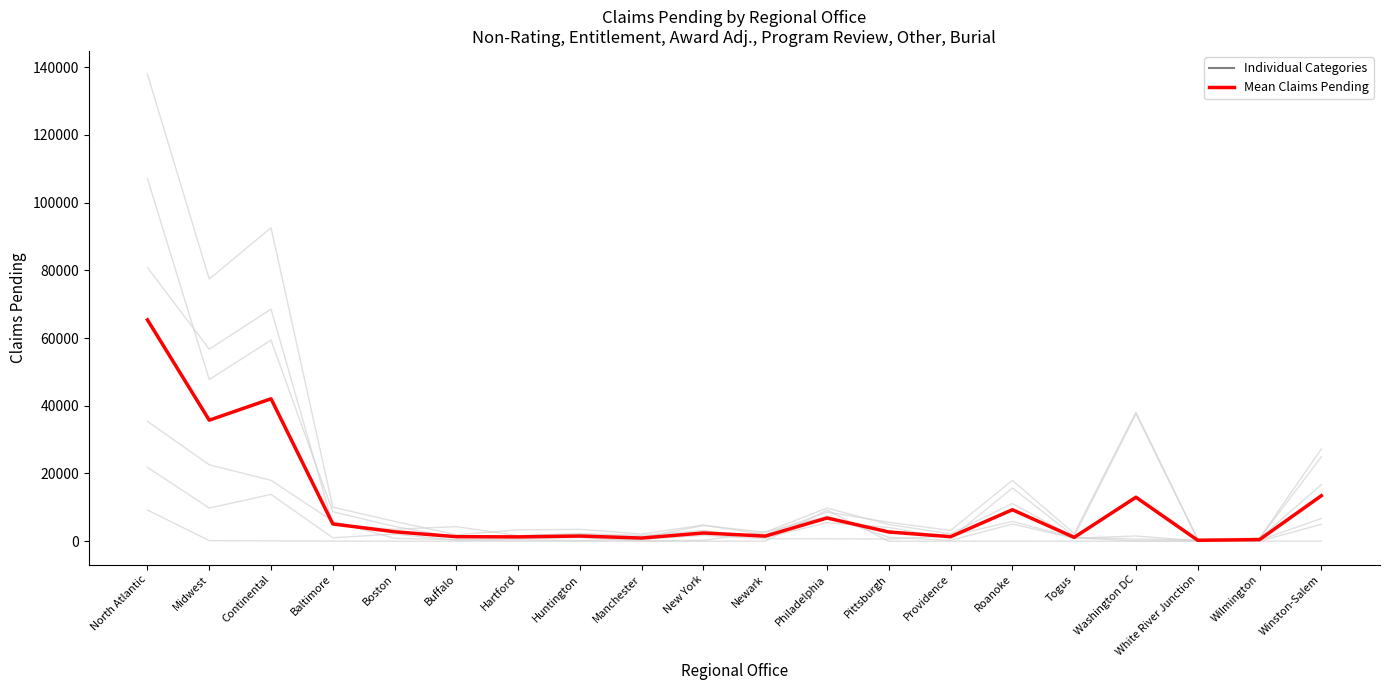

What is the spread (max minus min) of values at New York?

4774